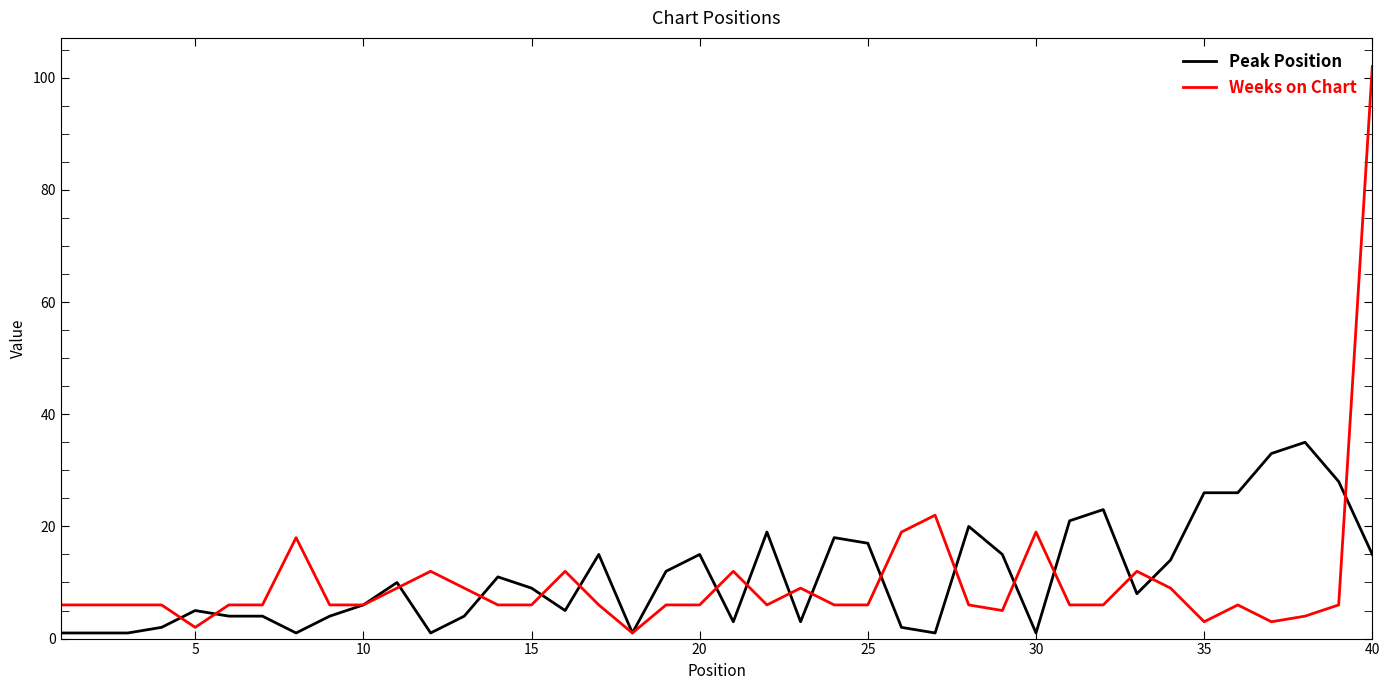

Which series has the largest range (max minus min)?

Weeks on Chart